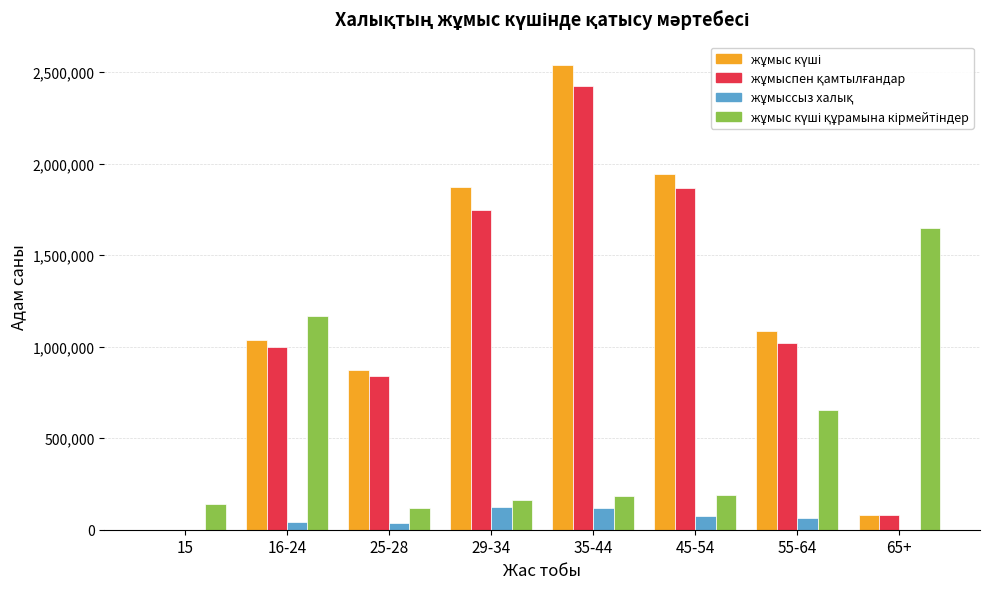

At which category is the sum across all series the highest?

35-44